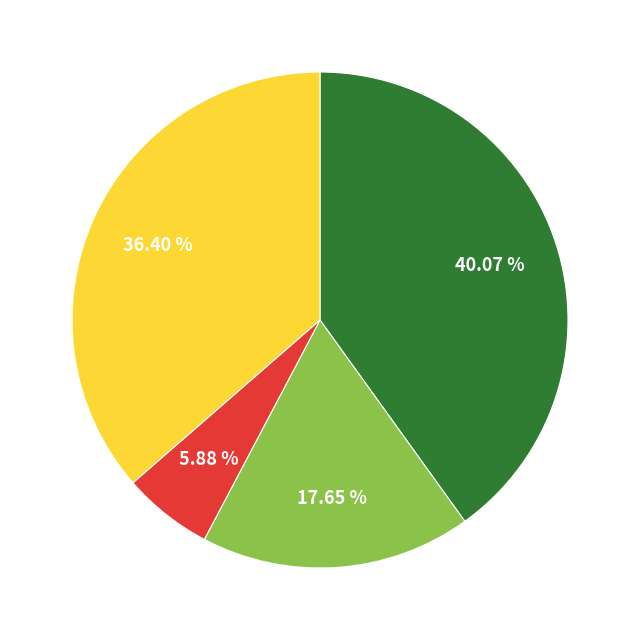

To the nearest percent, what is the average slice percentage?

25%